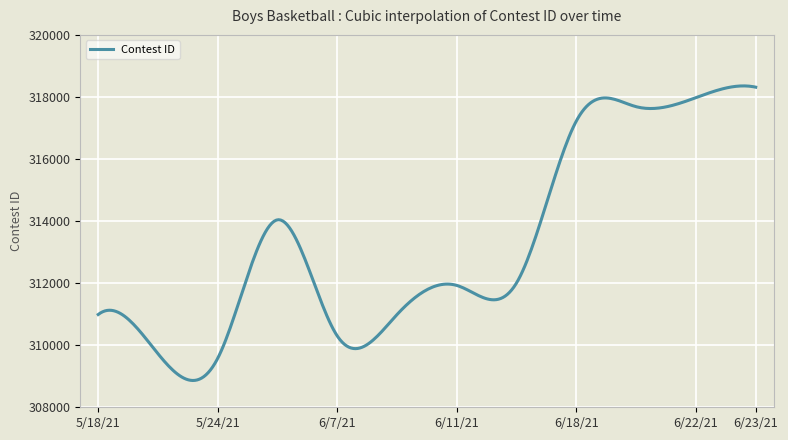

What is the greatest value displayed?

318355.8